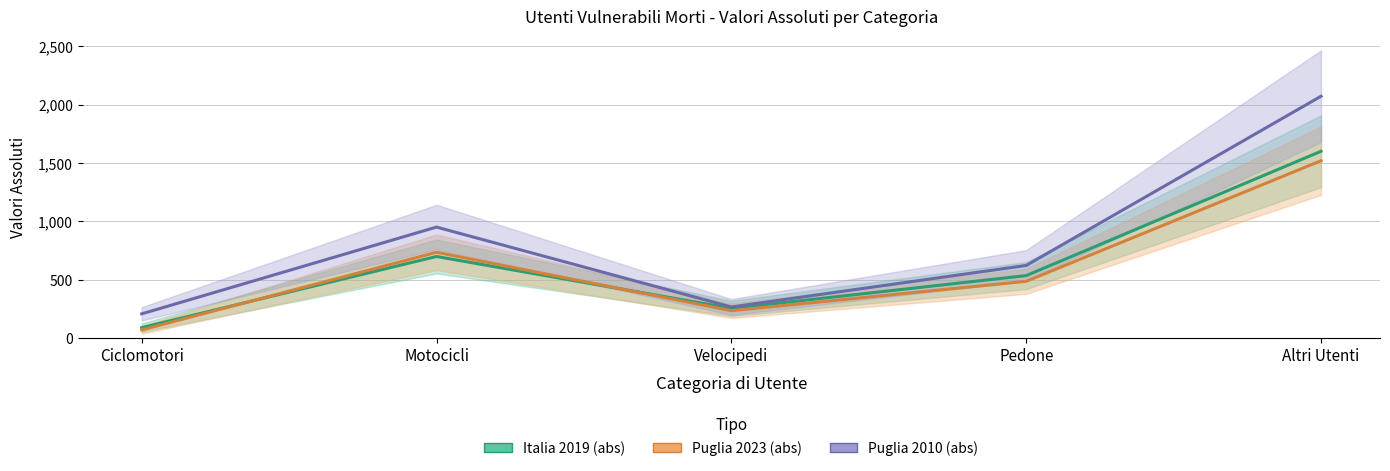

At which label is Puglia 2010 (abs) closest to 1139?

Motocicli